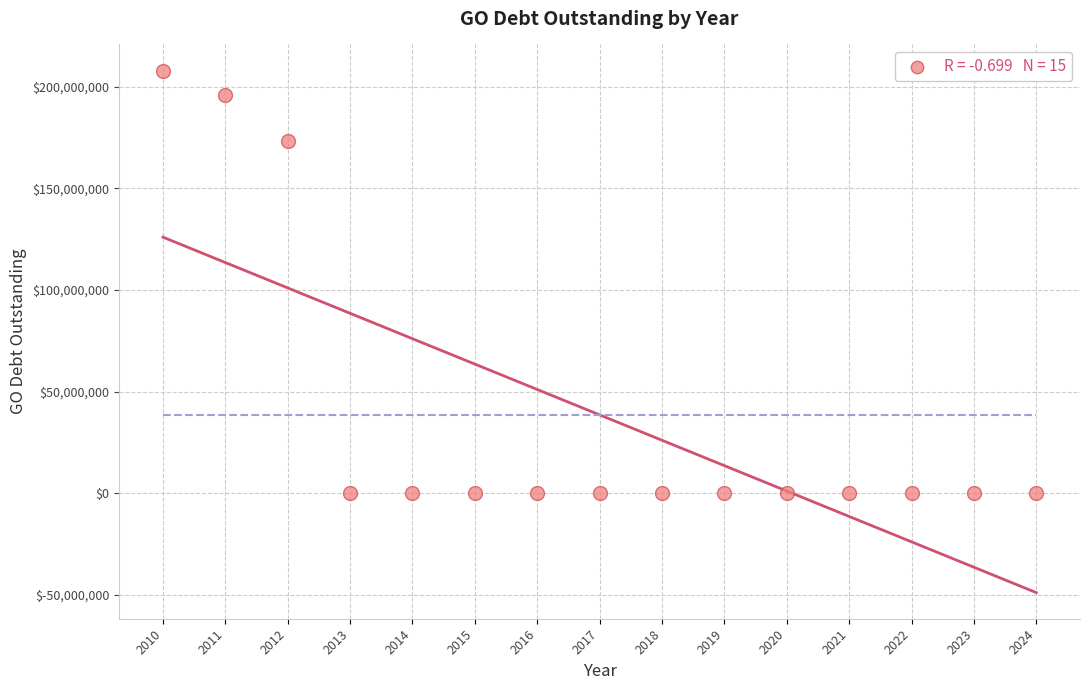

What is the range of Y values (max minus min)?

207965772